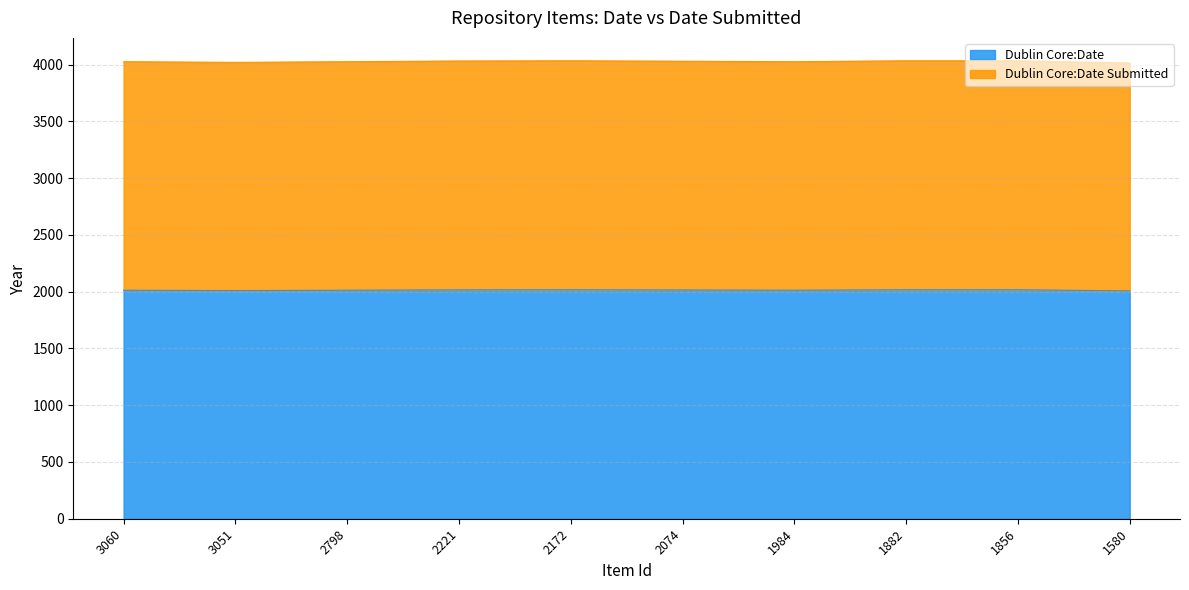

What is the lowest value of the Dublin Core:Date series?

2007